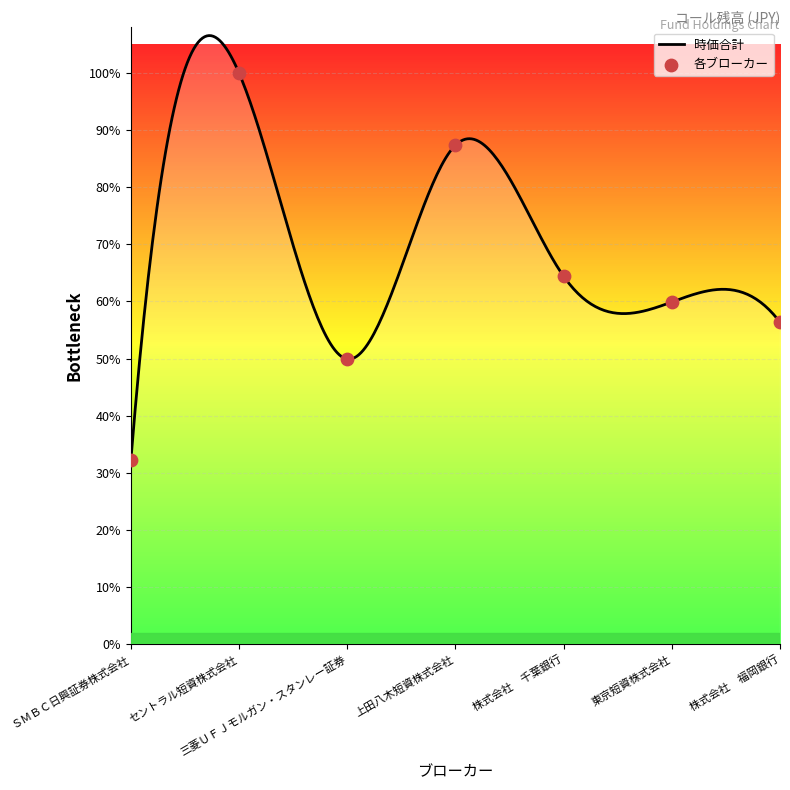

What is the ratio of the value at ＳＭＢＣ日興証券株式会社 to the value at 株式会社　千葉銀行?

0.5